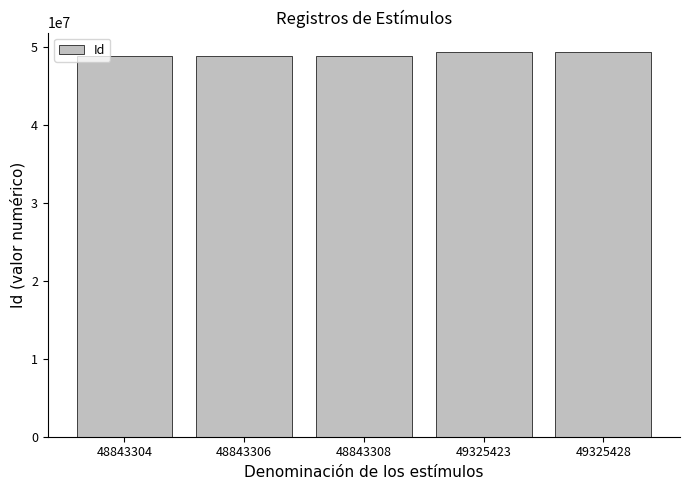

Approximately how many times larger is the value at 48843306 compared to 48843304?

1.0